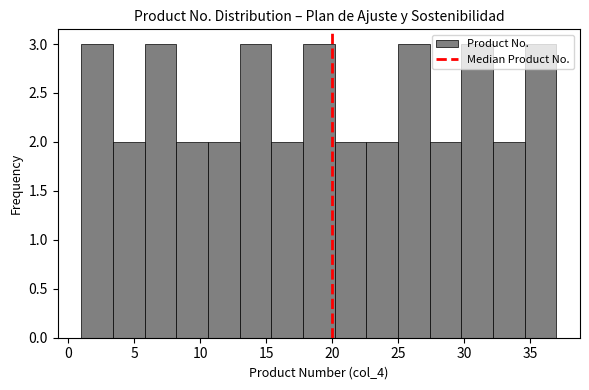

What is the height of the bar covering 15.4 to 17.8 on the x-axis? Neither the bar edges nor the heights are printed on the chart, so give them approximately, as read against the axes.

2